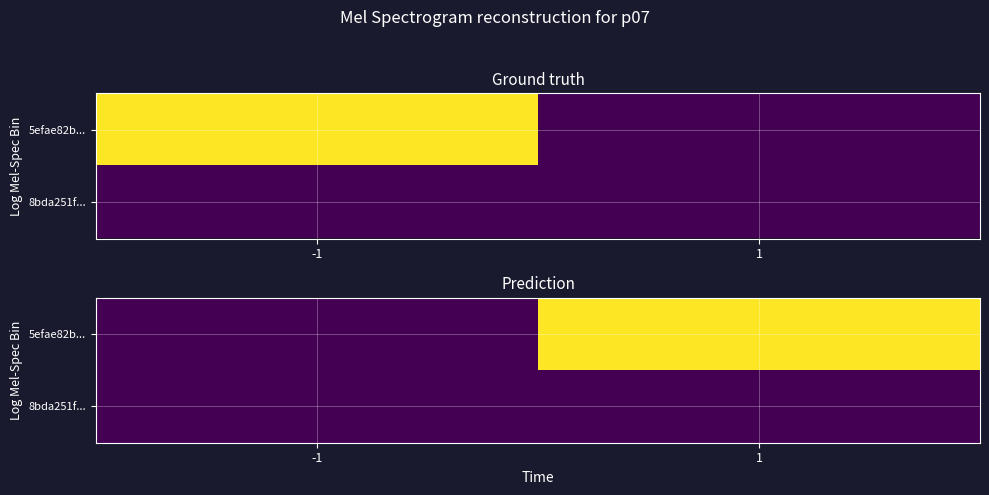

The 5efae82b... series shows 0 at -1. True or false?

True